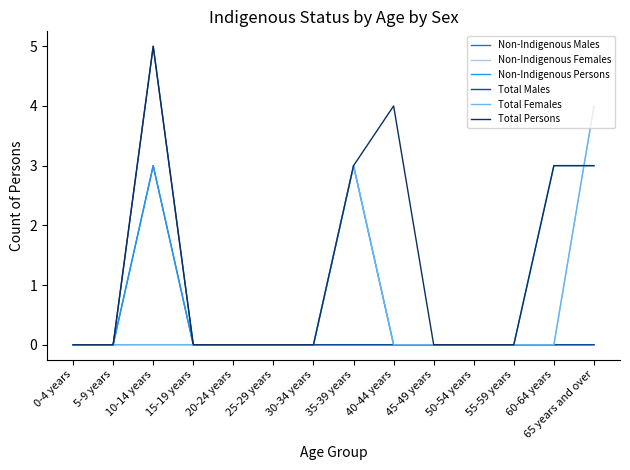

What is the difference between the highest and lowest values at 65 years and over?

4